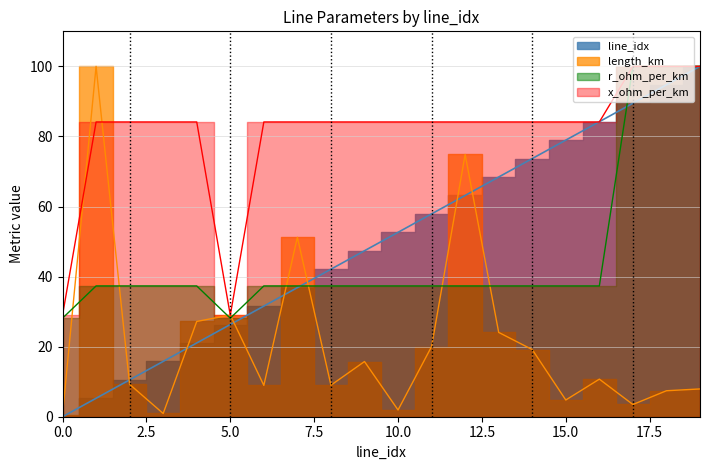

At which label is r_ohm_per_km closest to 64?

1